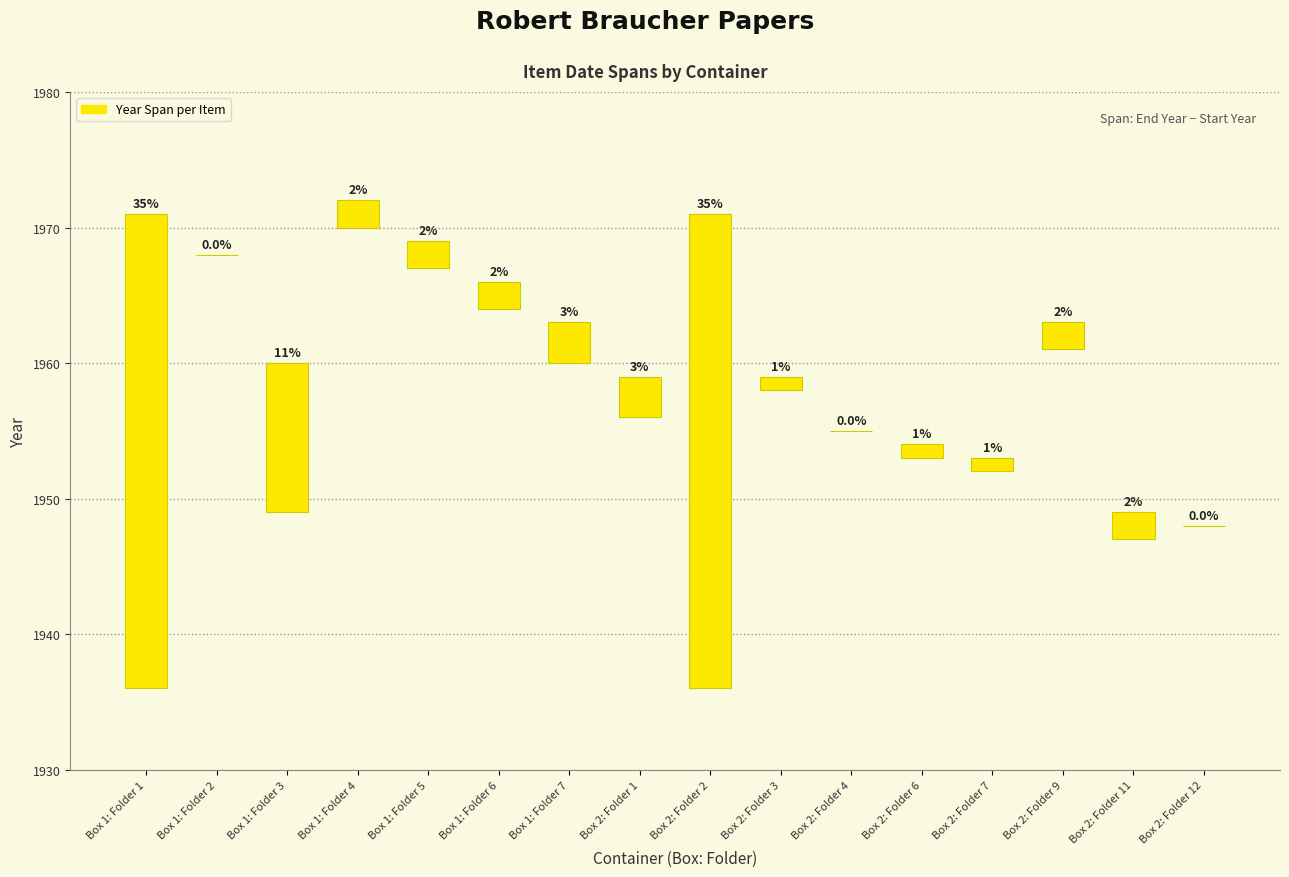

Reading left to right, transcribe all the data shown in this chart.

35	0	11	2	2	2	3	3	35	1	0	1	1	2	2	0